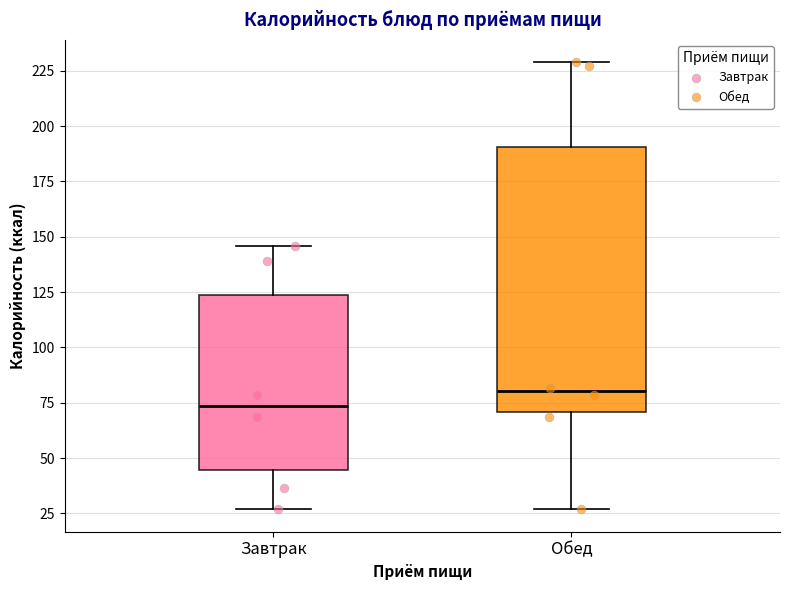

Reading left to right, read every box against the y-axis: the position of its median line, the range the box covers, and the ends of its whiskers. The values are not printed on the chart, so give them approximately, as read against the axis.

Завтрак: median 75, box 45 to 125, whiskers 25 to 145
Обед: median 80, box 70 to 190, whiskers 25 to 230